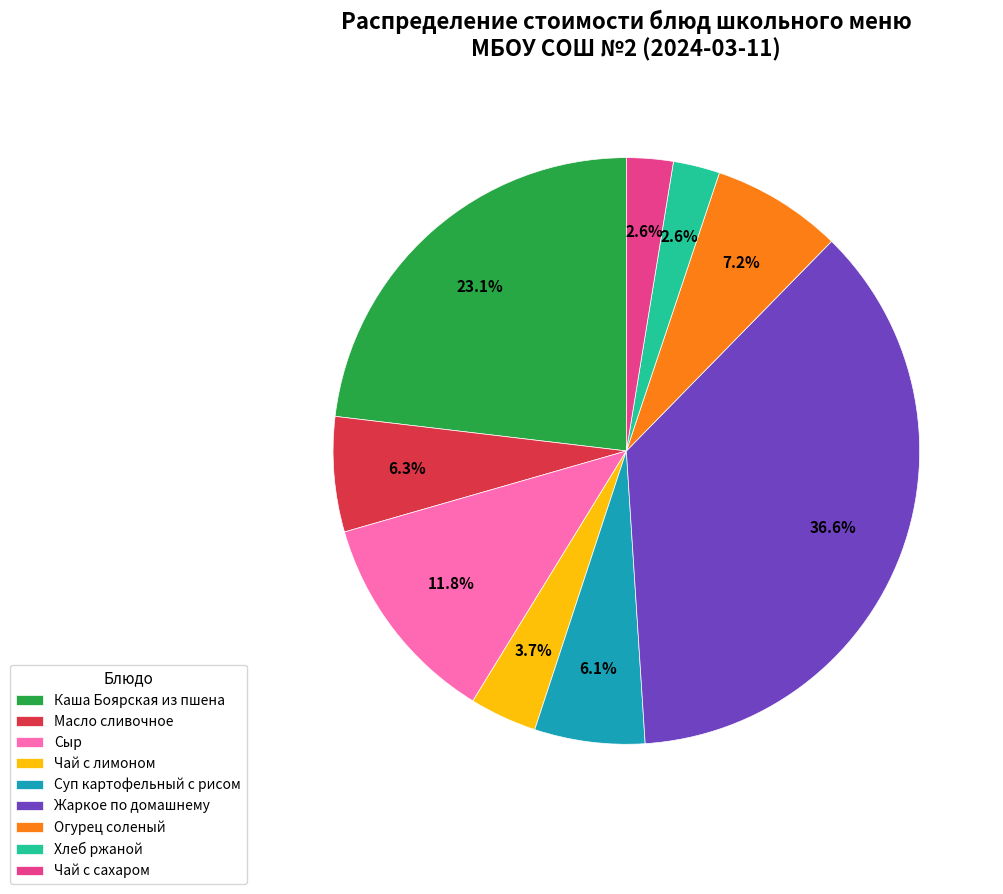

How many segments does this pie chart have?

9